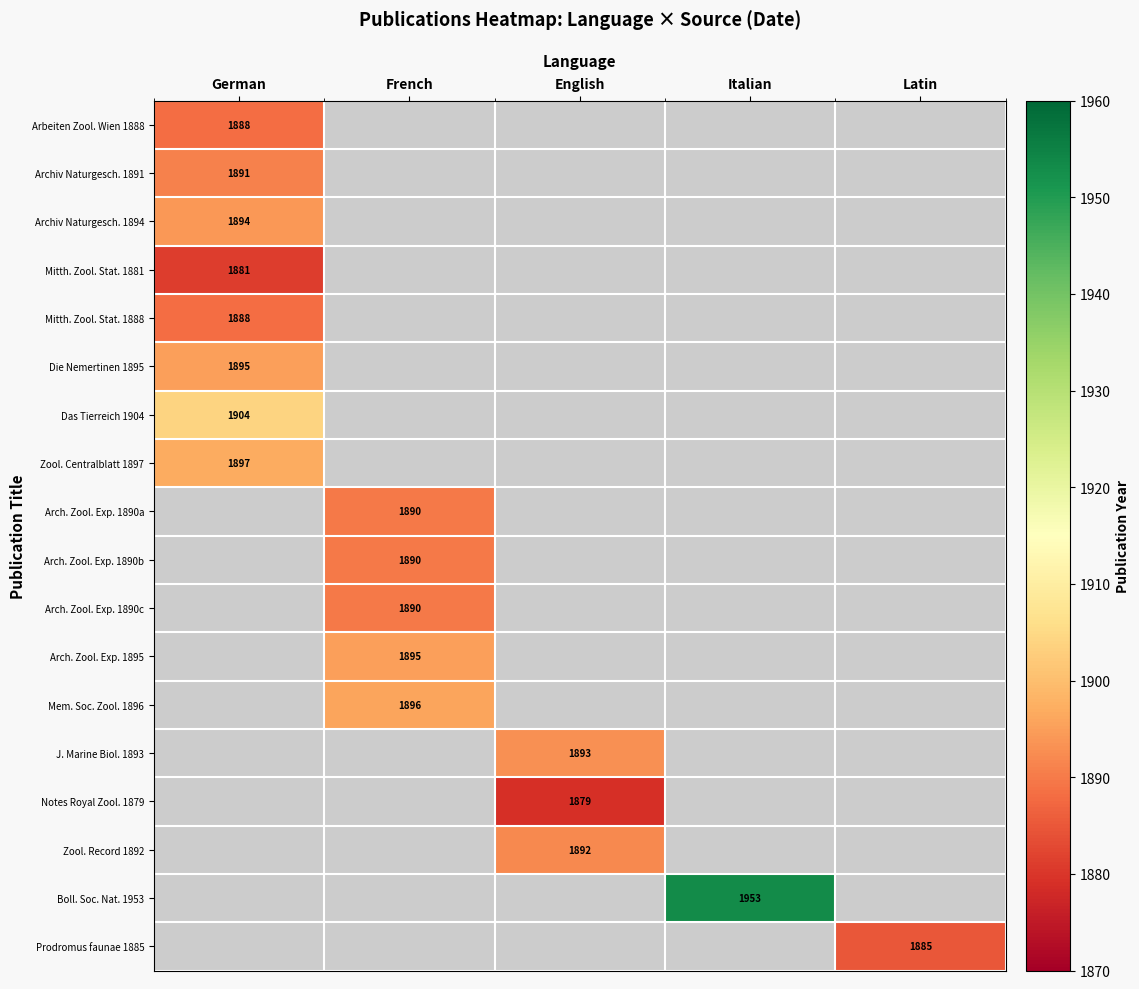

What is the maximum value shown in the chart?

1953.0